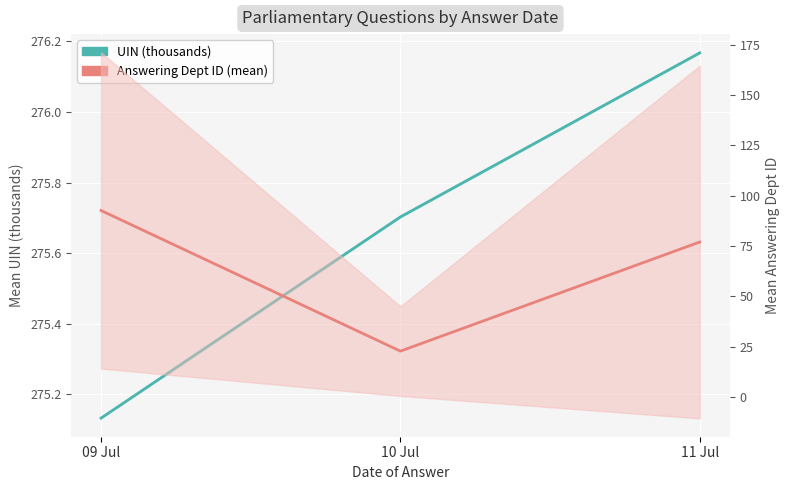

At which label is UIN (thousands) closest to 275?

09 Jul